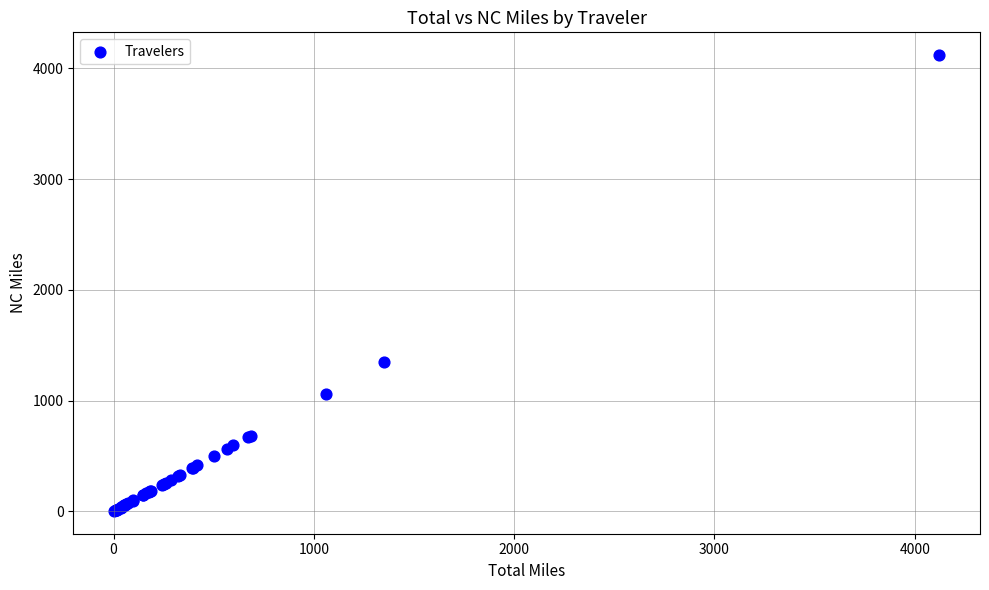

What Y value in the scatter plot is closest to 2062?

1351.2